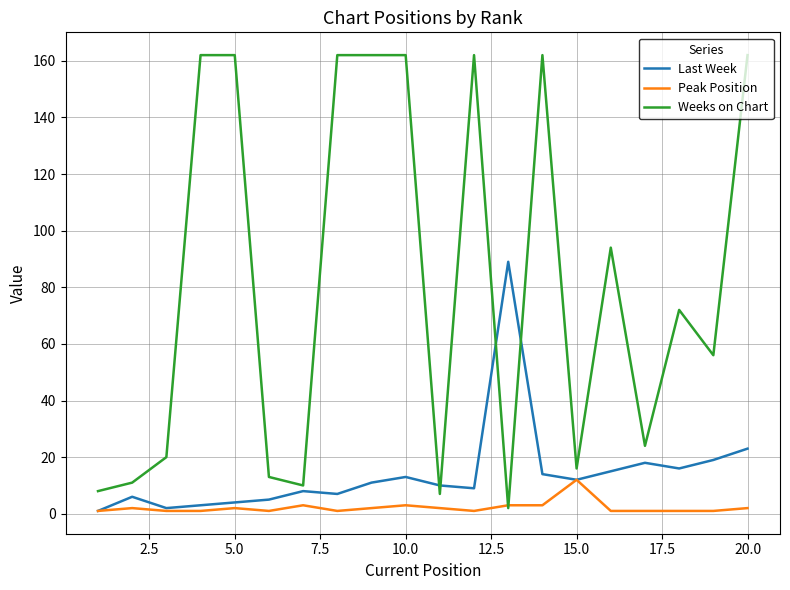

True or false: Last Week and Weeks on Chart intersect in this chart.

True